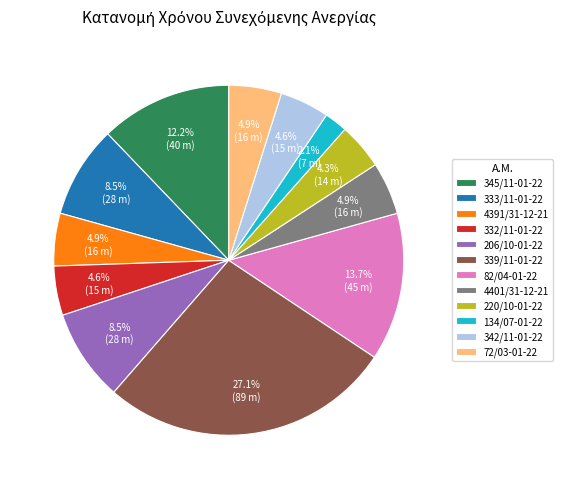

Which slice is the largest?

339/11-01-22